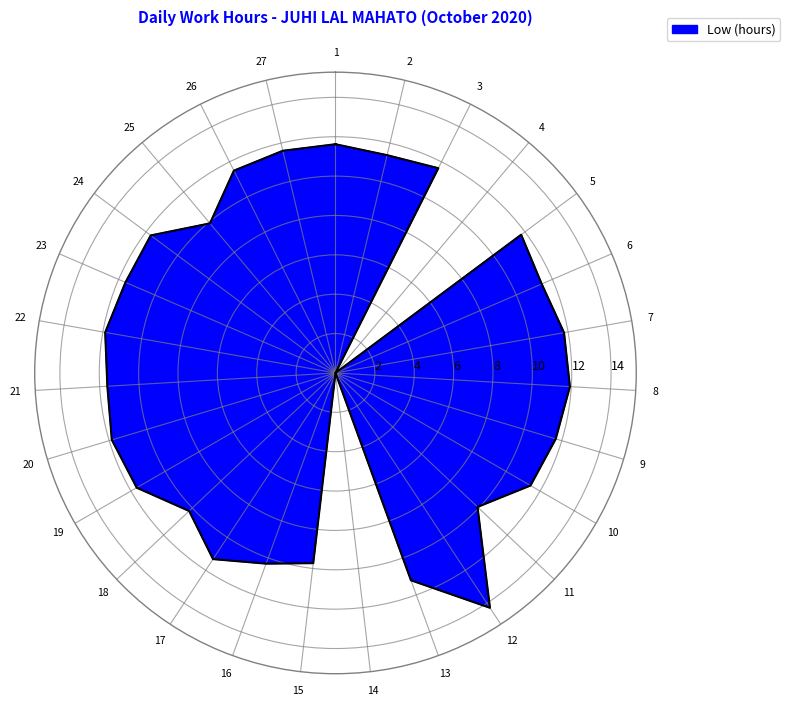

What is the maximum value shown in the chart?

14.3